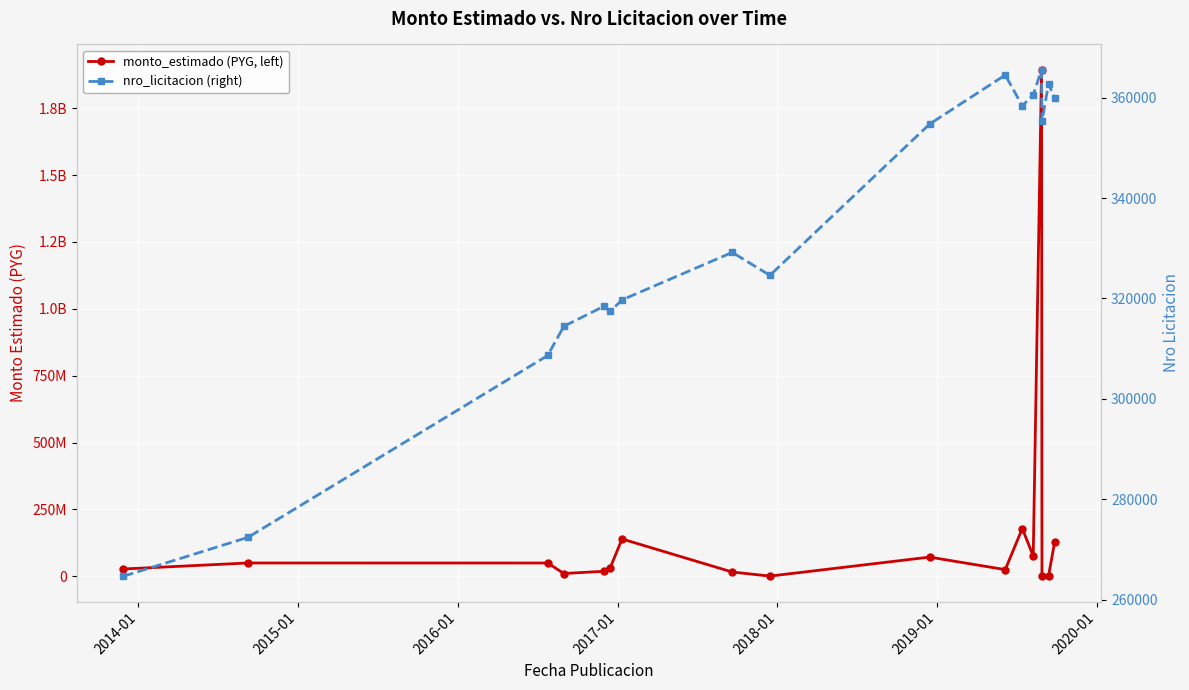

Reading left to right, what are all the values shown in this chart?

monto_estimado (PYG, left): 27319500	49800000	49690000	10410000	18719040	32089933	139500000	15990800	766067	71800050	24954969	178625000	75905115	1893403350	163209	1509200	128000000
nro_licitacion (right): 264677	272430	308646	314461	318429	317440	319721	329184	324608	354731	364509	358374	360579	365555	355299	362759	359886